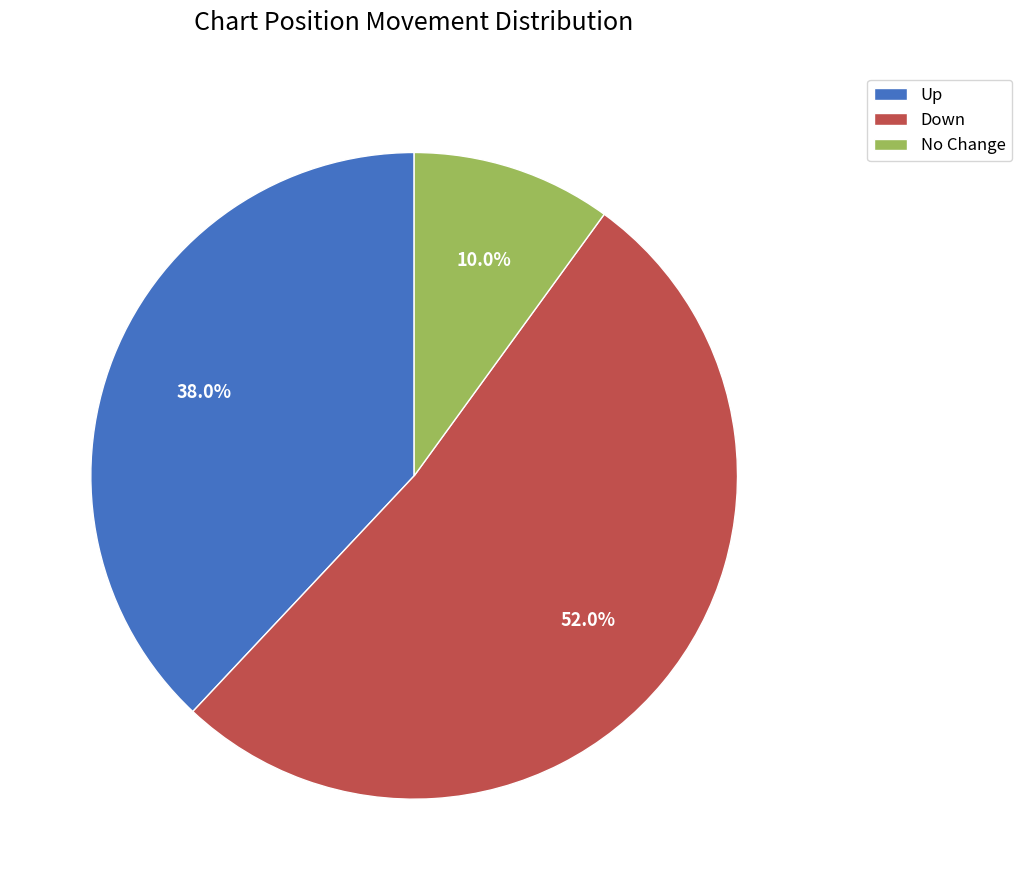

Does any single category account for the majority?

Yes